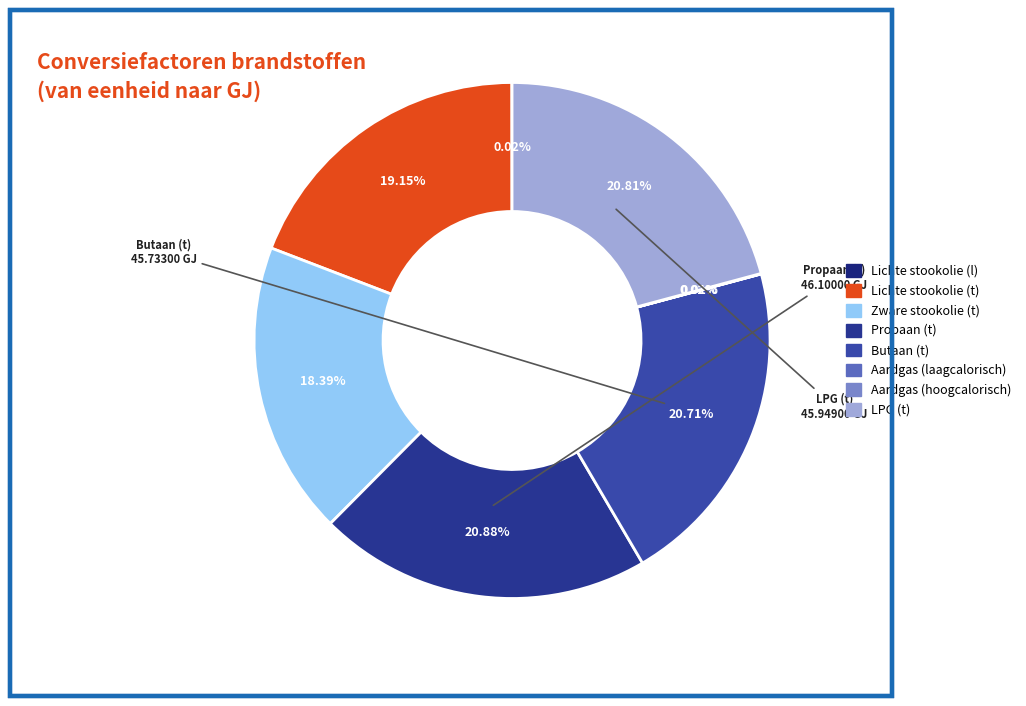

True or false: LPG (t) accounts for 9% of the total.

False